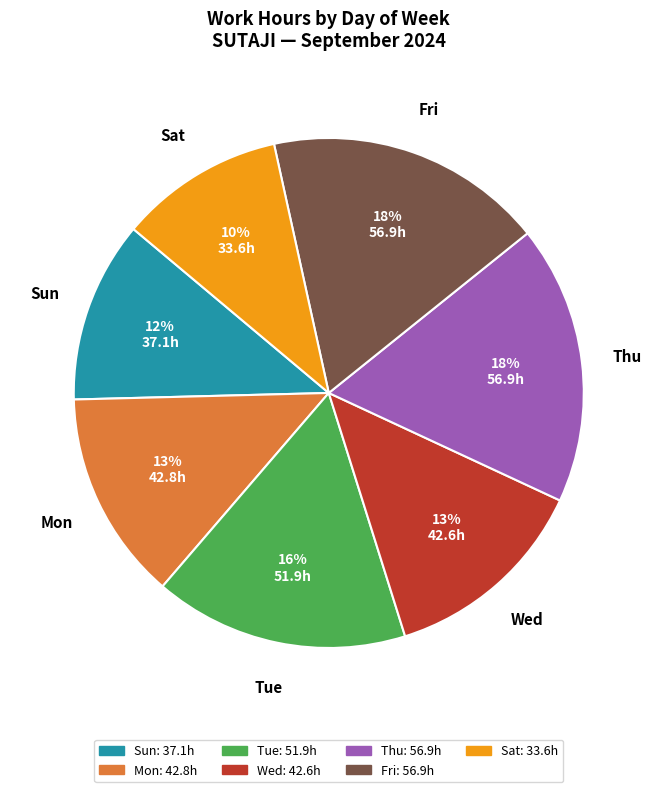

How many slices are in this pie chart?

7